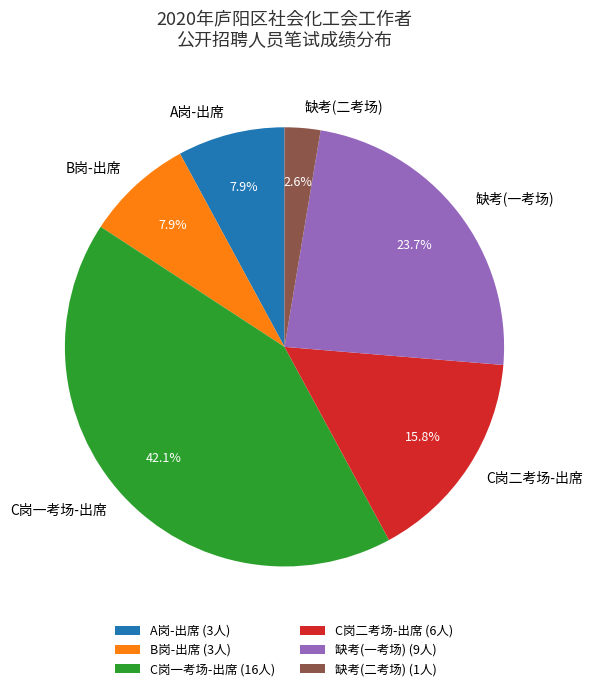

Combined, do C岗二考场-出席 and B岗-出席 account for over 50%?

No